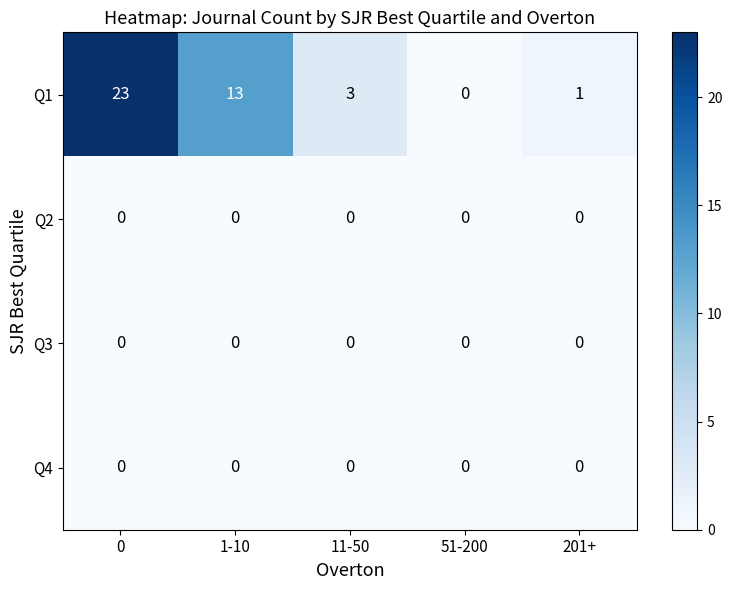

Reading right to left, extract all data points from this chart.

Q1: 201+=1	51-200=0	11-50=3	1-10=13	0=23
Q2: 201+=0	51-200=0	11-50=0	1-10=0	0=0
Q3: 201+=0	51-200=0	11-50=0	1-10=0	0=0
Q4: 201+=0	51-200=0	11-50=0	1-10=0	0=0